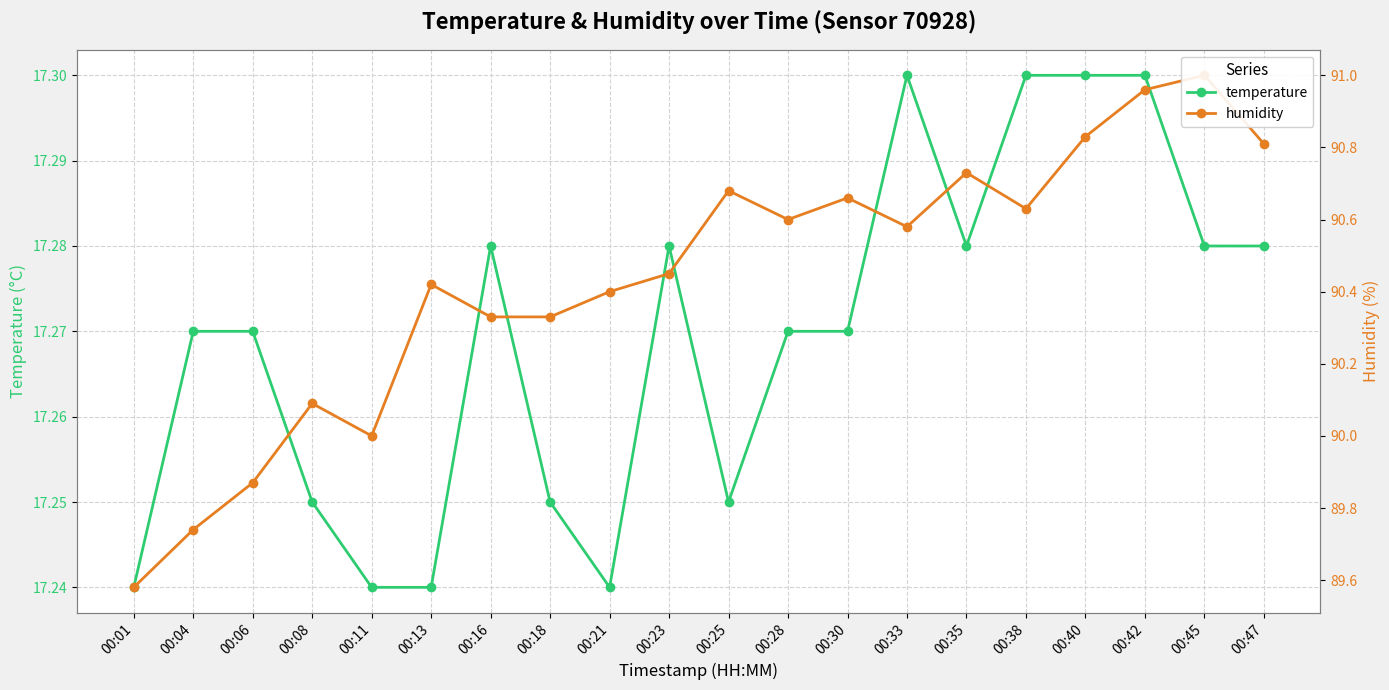

What is the average value of the temperature series?

17.3